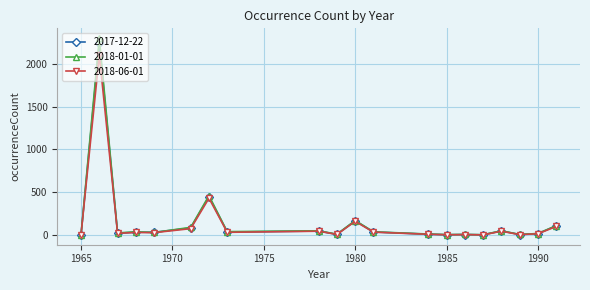

What is the value of the 2017-12-22 point at the 14th from the left?

4